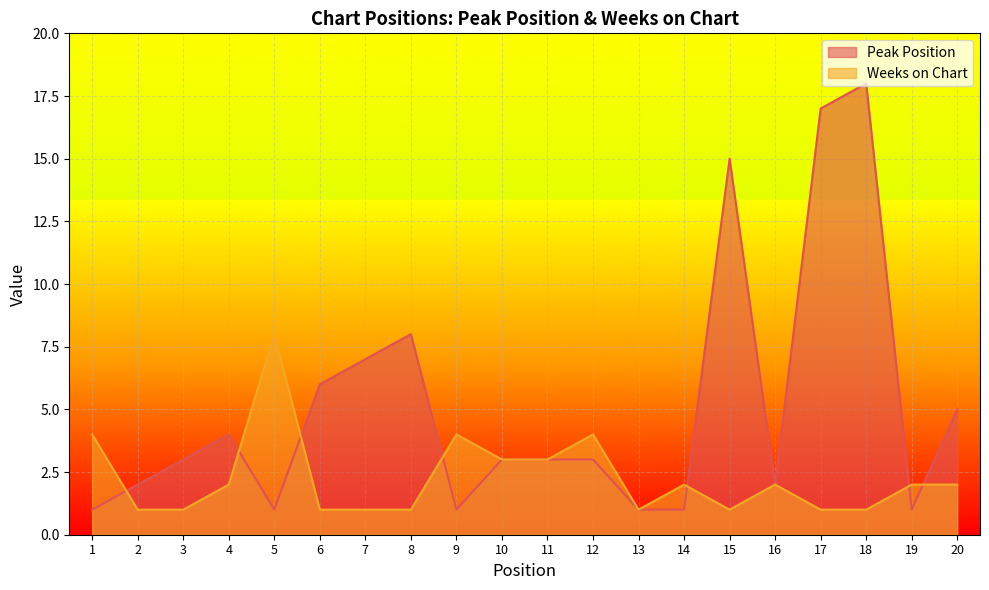

Where is the first local minimum for Weeks on Chart?

13